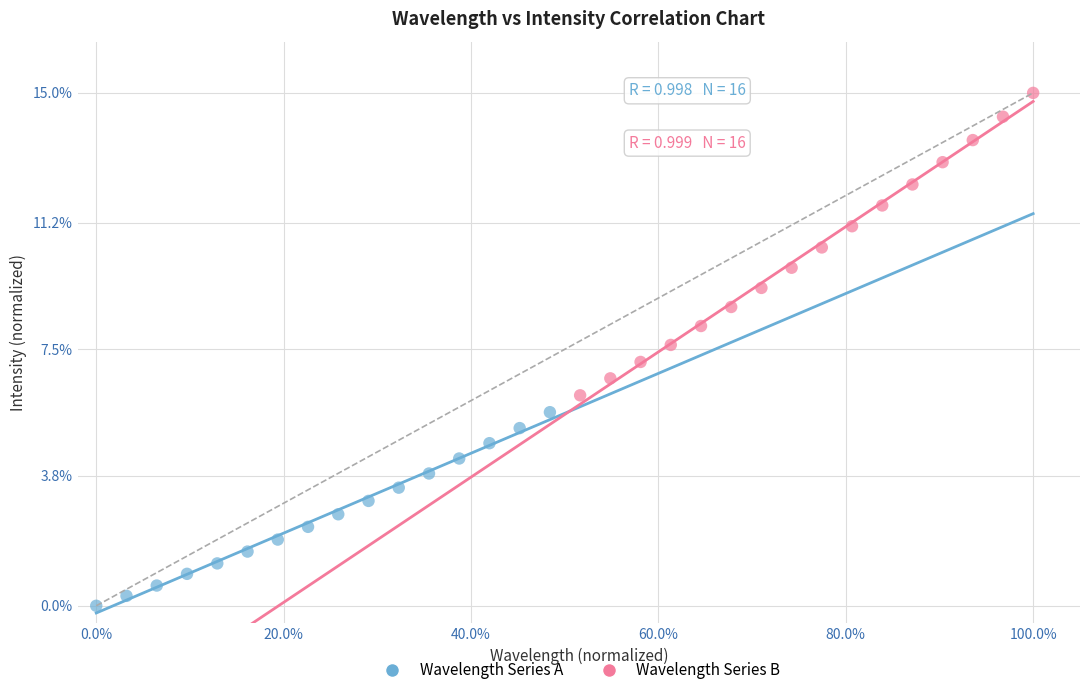

Which series reaches the maximum Y coordinate?

Wavelength Series B